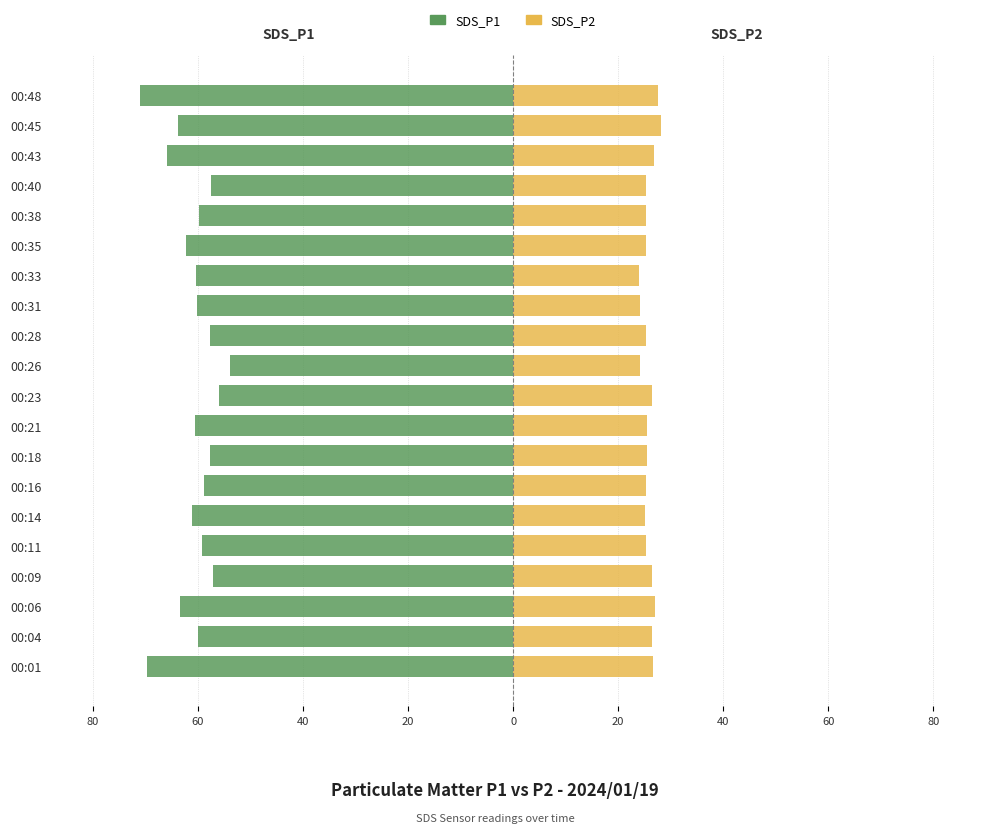

Count the number of data series in this chart.

2